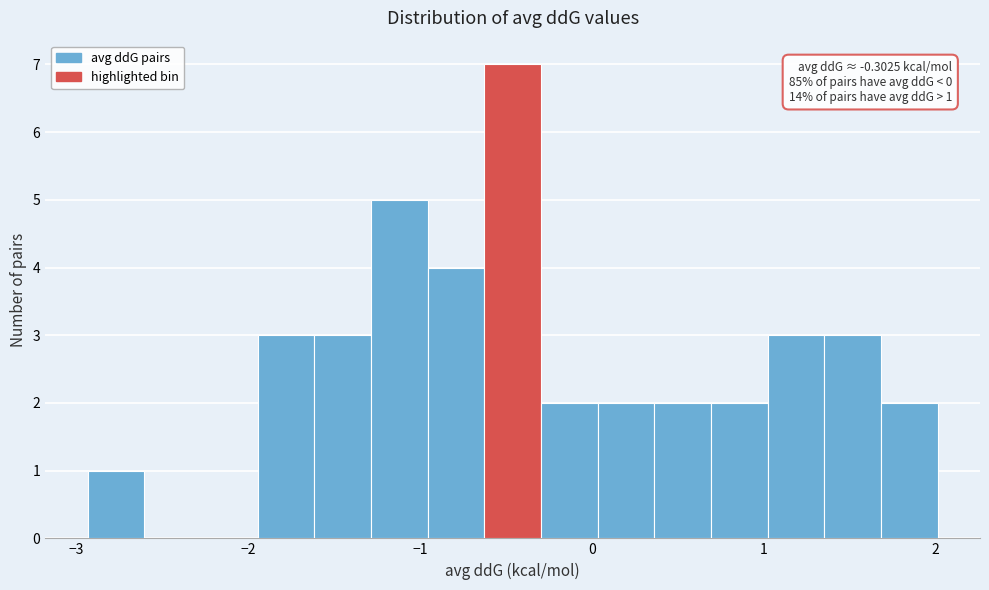

Read against the x-axis, roughly where is the centre of the tallest bar?

-0.5